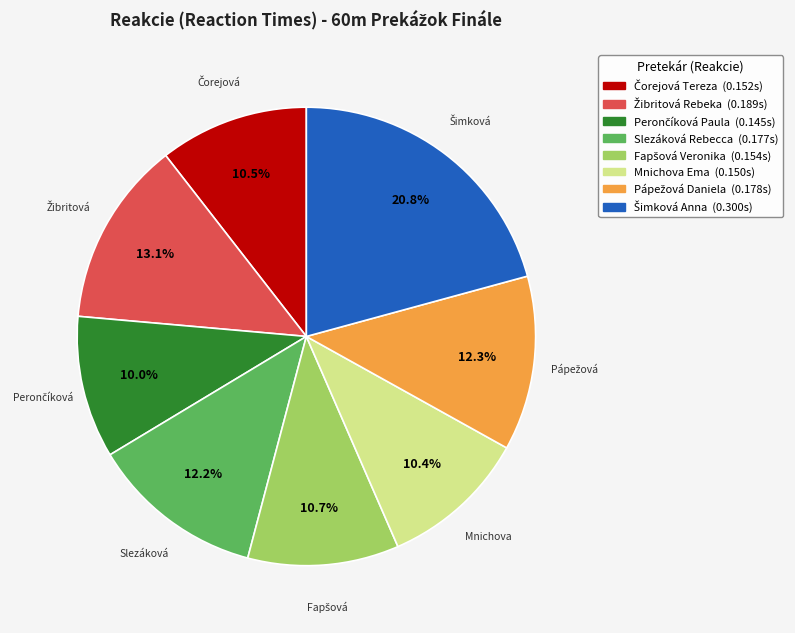

Does any single category account for the majority?

No